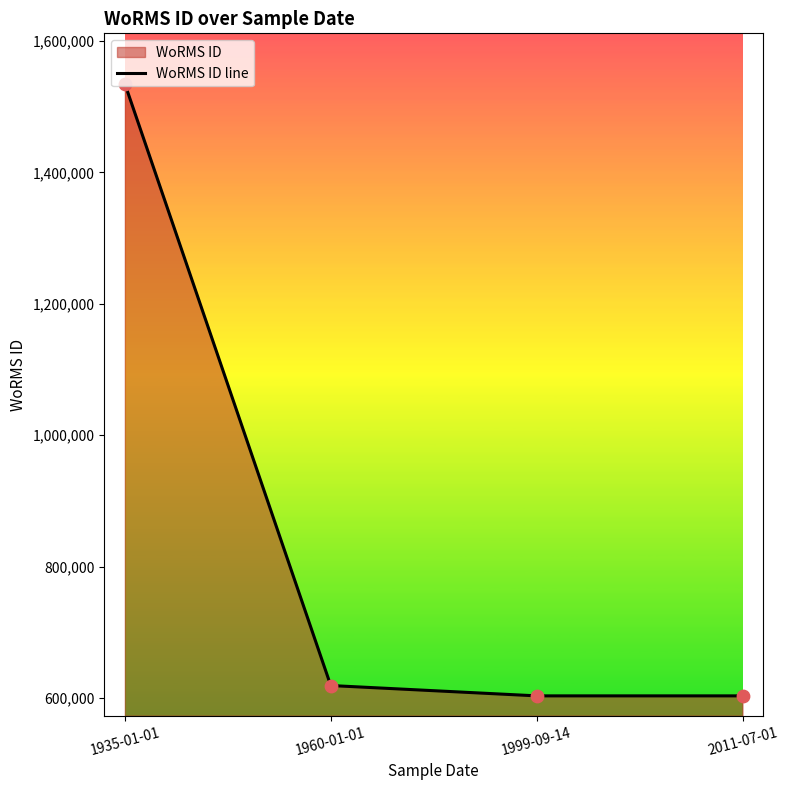

Between 1999-09-14 and 1935-01-01, which is larger?

1935-01-01